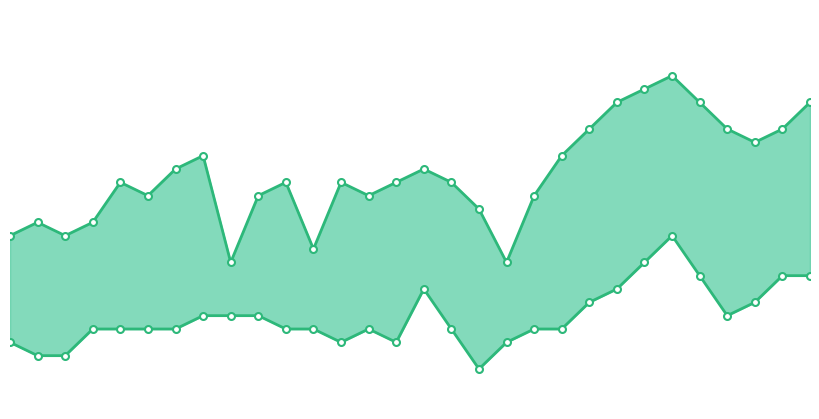

Is the value of TMAX °C line at 18 greater than the value of TMIN °C line at 3?

Yes